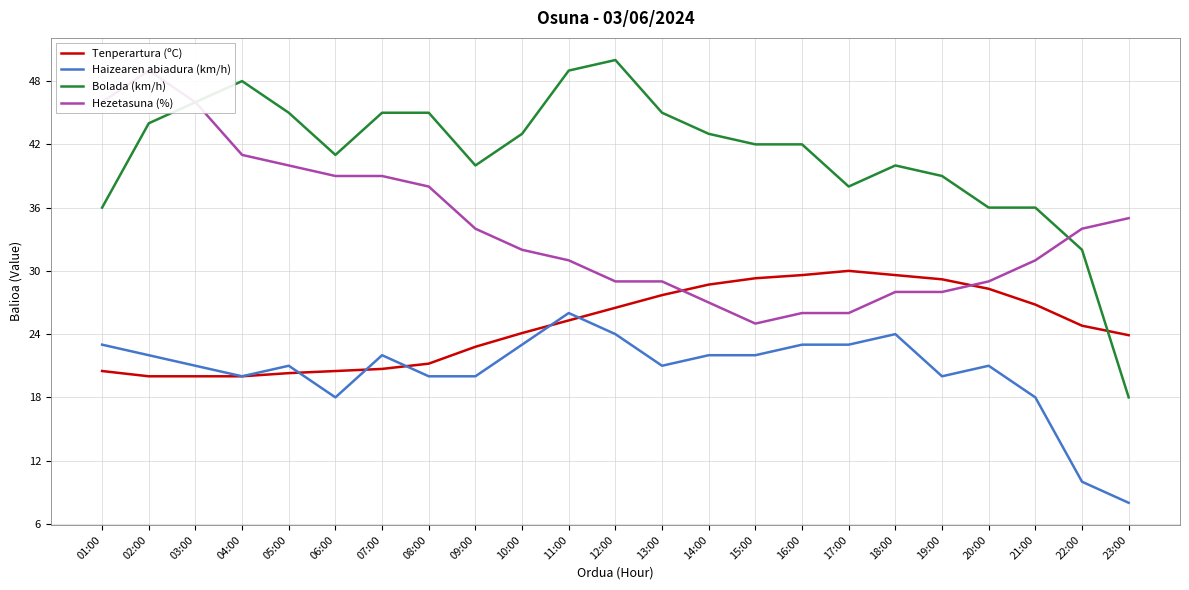

What is the spread (max minus min) of values at 20:00?

15.0